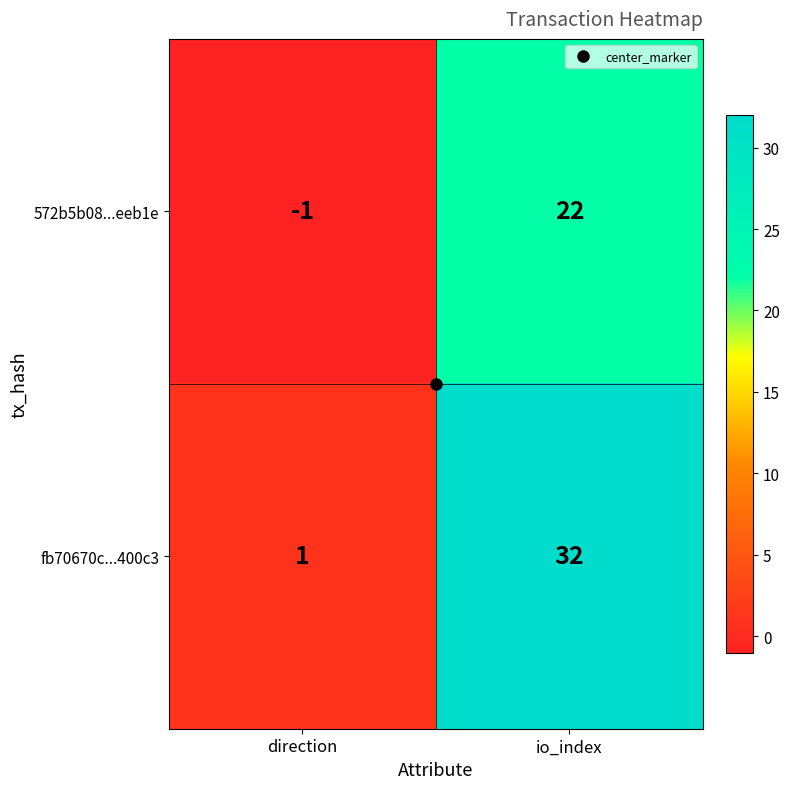

Which series changed the most between direction and io_index?

fb70670c...400c3